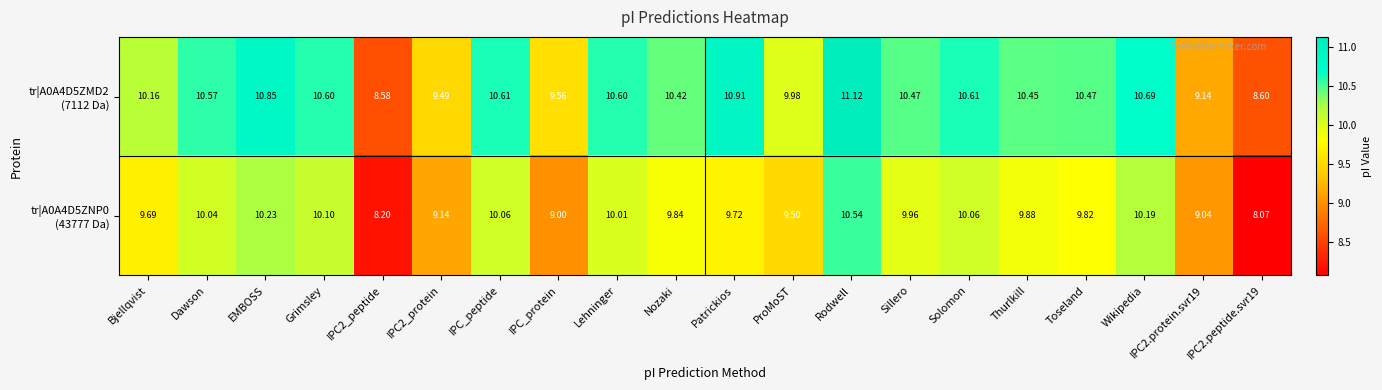

At which category is the sum across all series the highest?

Rodwell